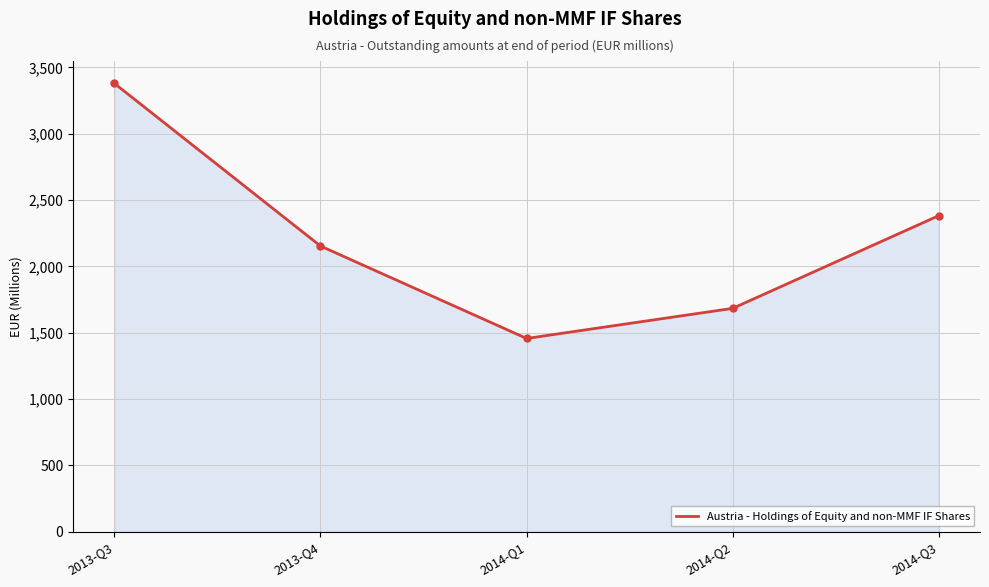

How many interior local valleys (lower than both neighbors) does the data have?

1